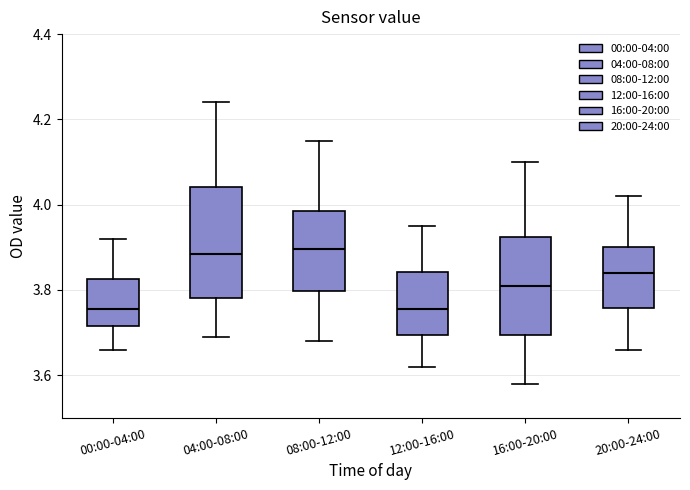

Comparing the boxes themselves (not the whiskers), which one is the tallest?

04:00-08:00